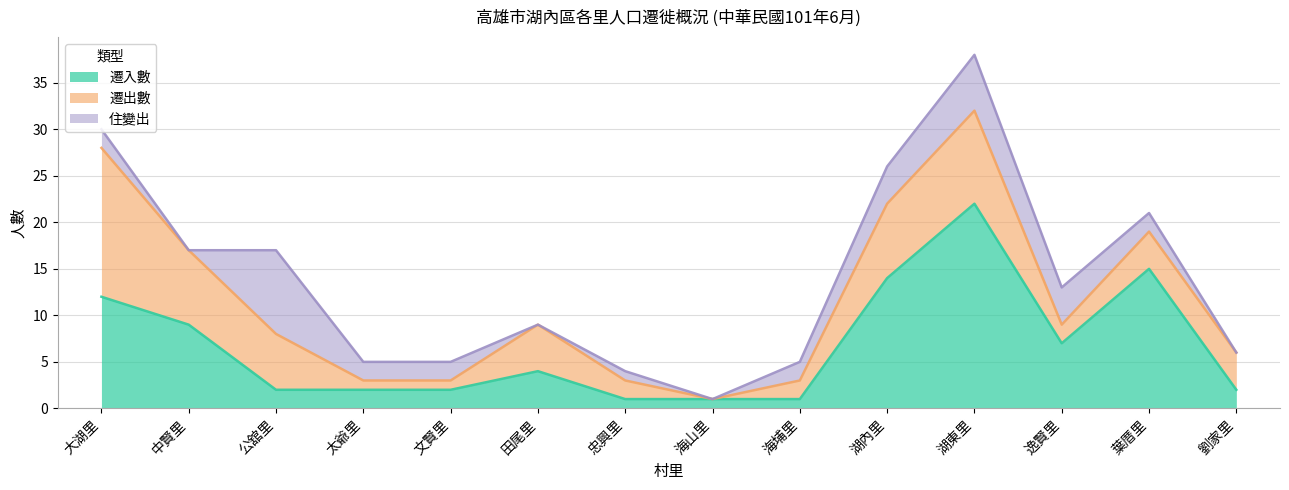

Between 大湖里 and 葉厝里, which is larger?

葉厝里